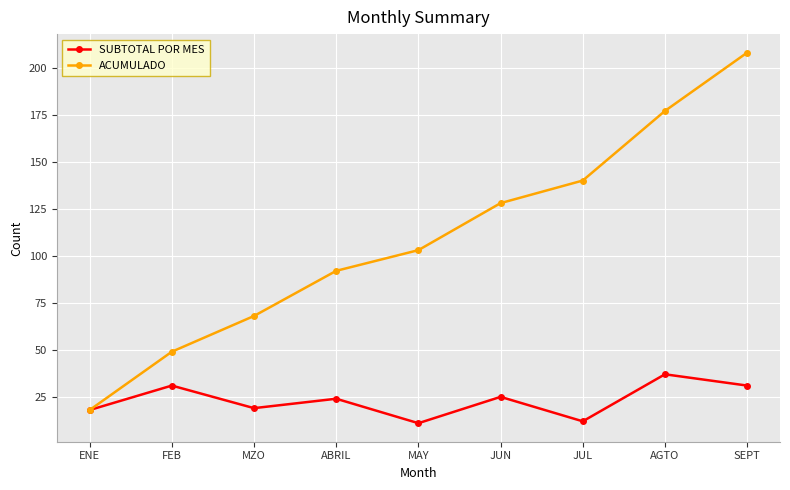

What is the difference between the highest and lowest values at ABRIL?

68